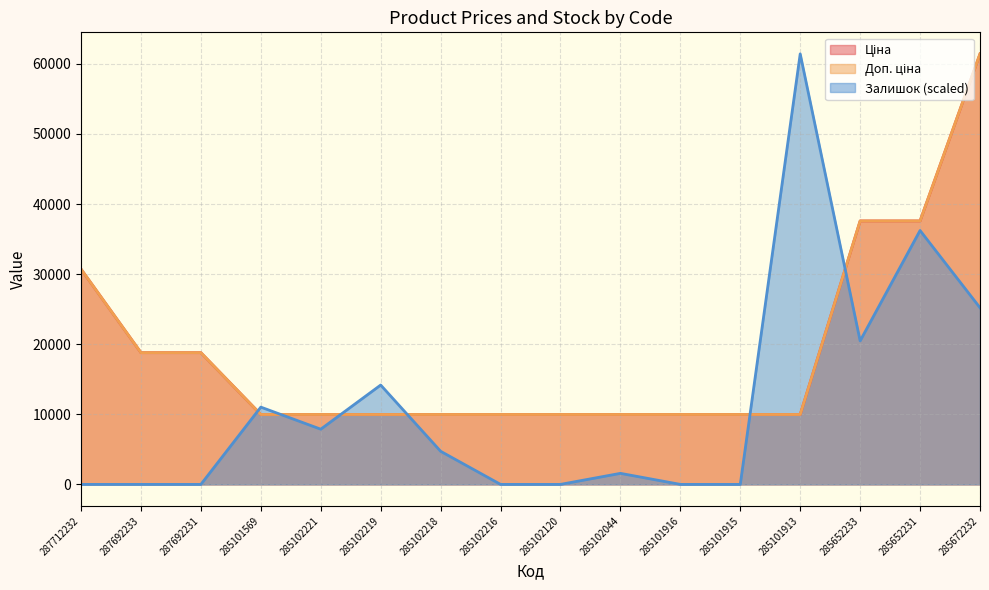

The value of Доп. ціна at 285652231 is 63612.7. True or false?

False